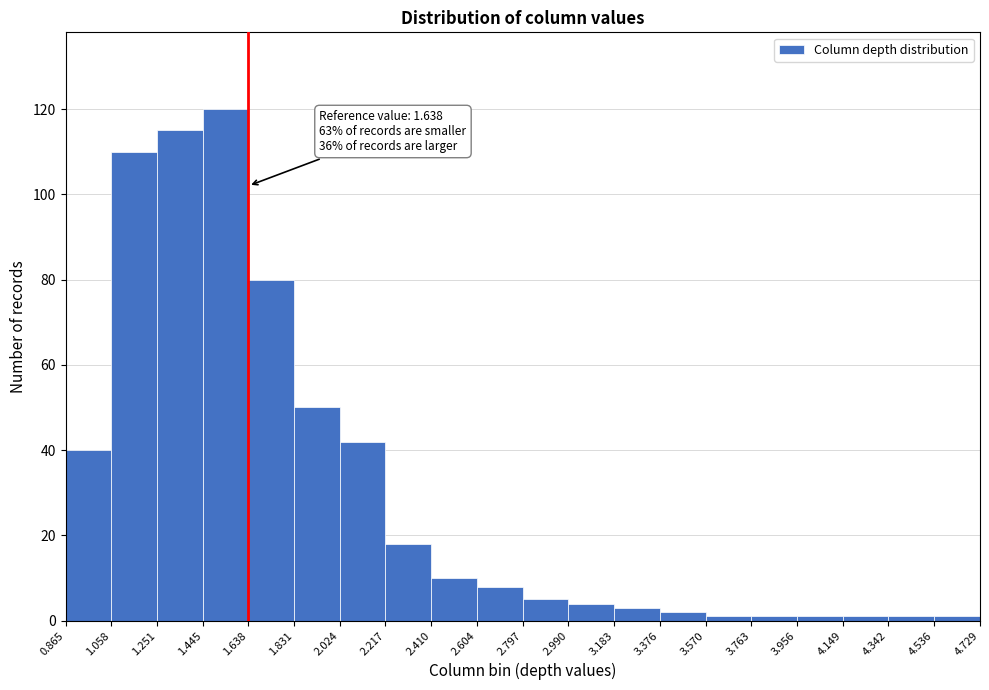

Which range on the x-axis has the tallest bar?

1.445 to 1.638